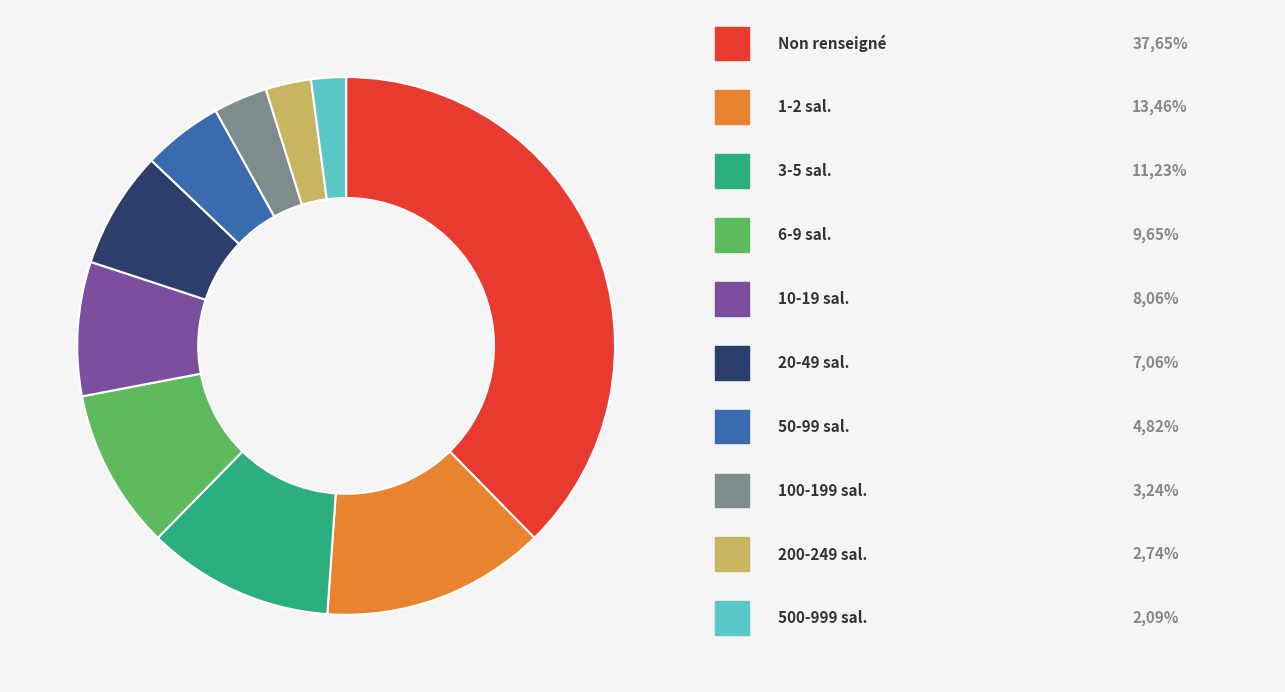

Is there any slice that represents more than half of the pie?

No